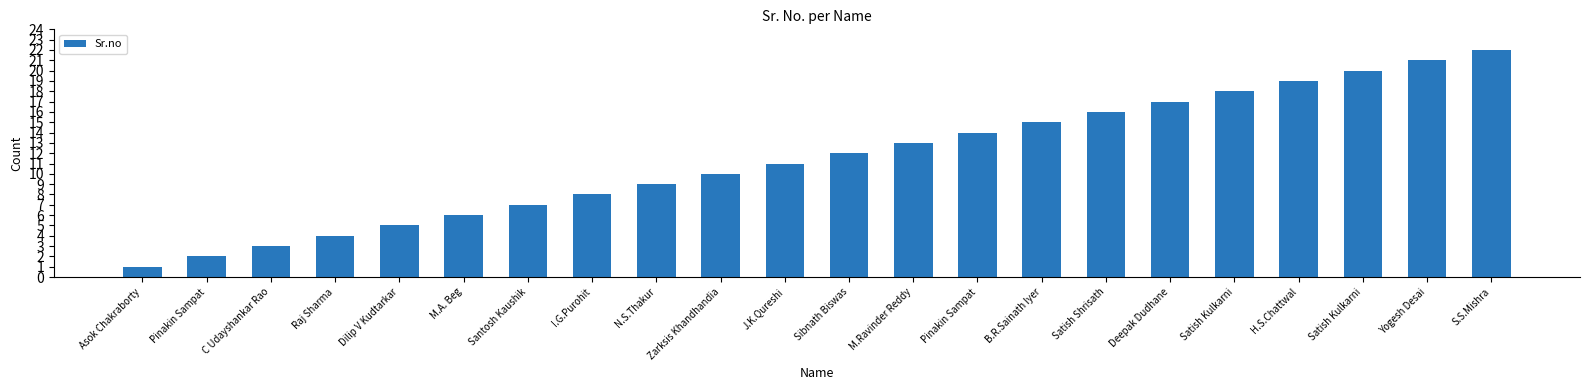

List the labels in order of value, smallest first.

Asok Chakraborty, Pinakin Sampat, C Udayshankar Rao, Raj Sharma, Dilip V Kudtarkar, M.A. Beg, Santosh Kaushik, I.G.Purohit, N.S.Thakur, Zarksis Khandhandia, J.K.Qureshi, Sibnath Biswas, M.Ravinder Reddy, Pinakin Sampat, B.R.Sainath Iyer, Satish Shrisath, Deepak Dudhane, Satish Kulkarni, H.S.Chattwal, Satish Kulkarni, Yogesh Desai, S.S.Mishra